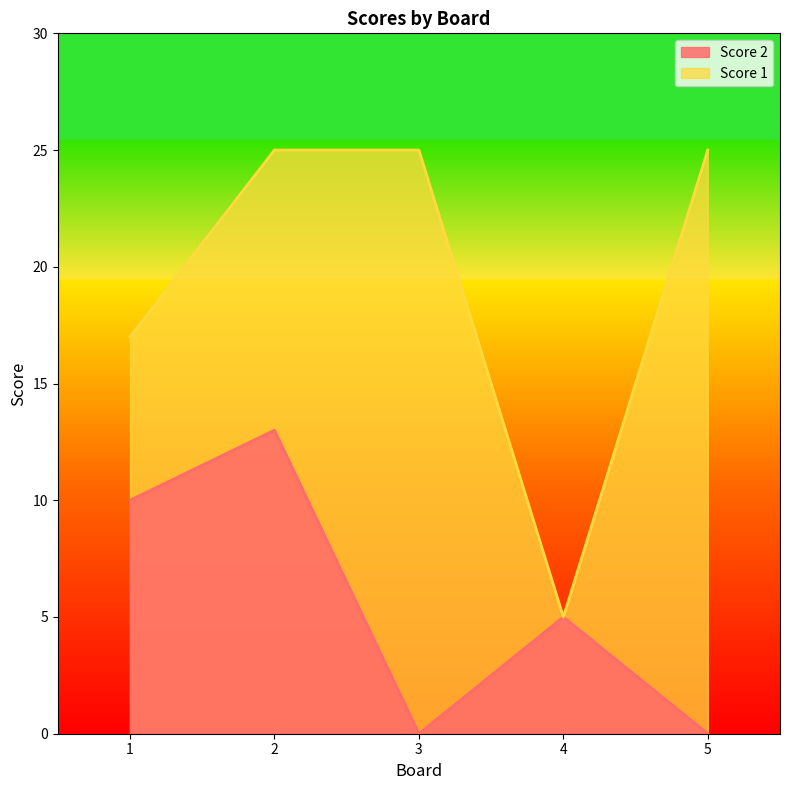

The Score 2 series shows 10 at 1. True or false?

True